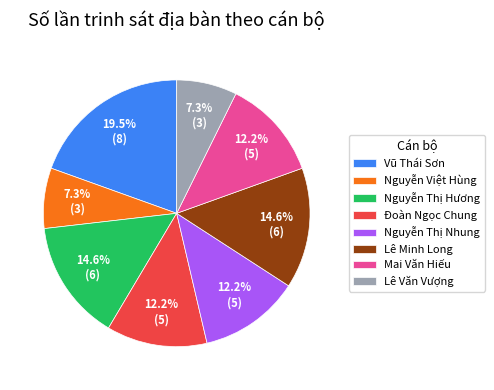

Do Nguyễn Thị Hương and Mai Văn Hiếu together represent more than half of the pie?

No